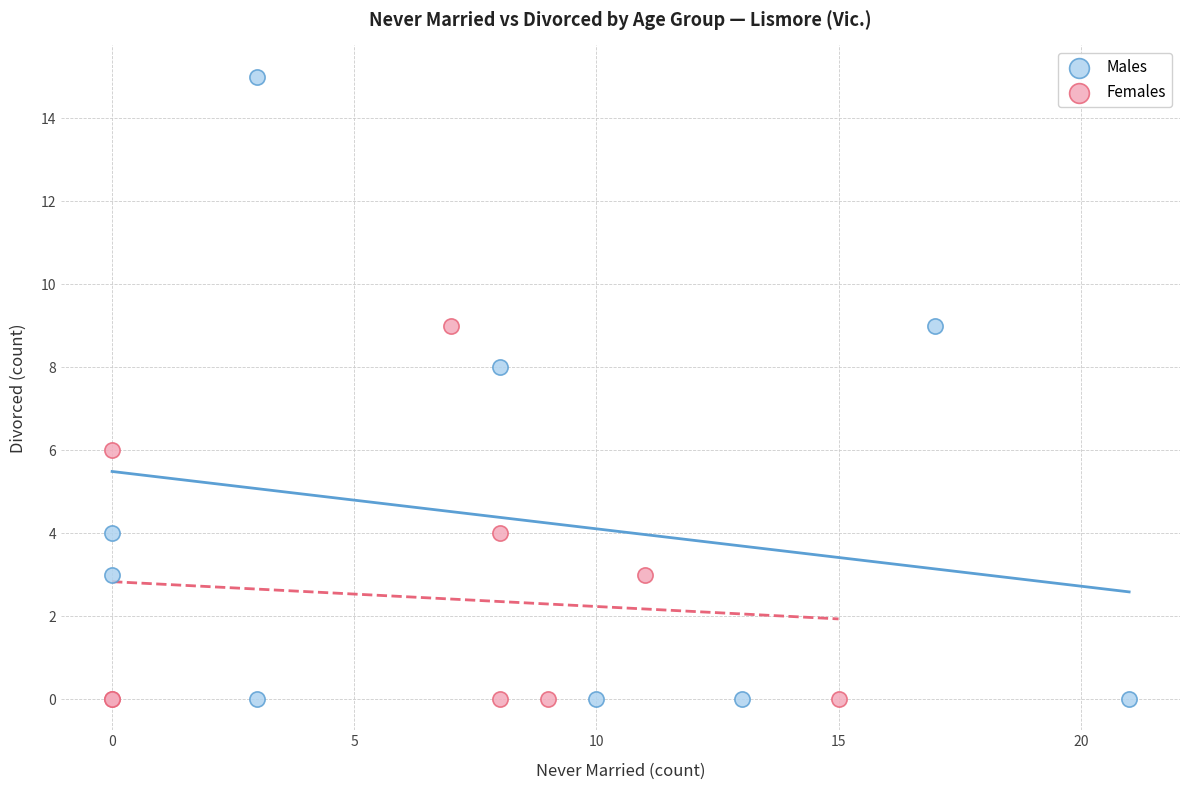

Which series has the widest spread of Y values?

Males